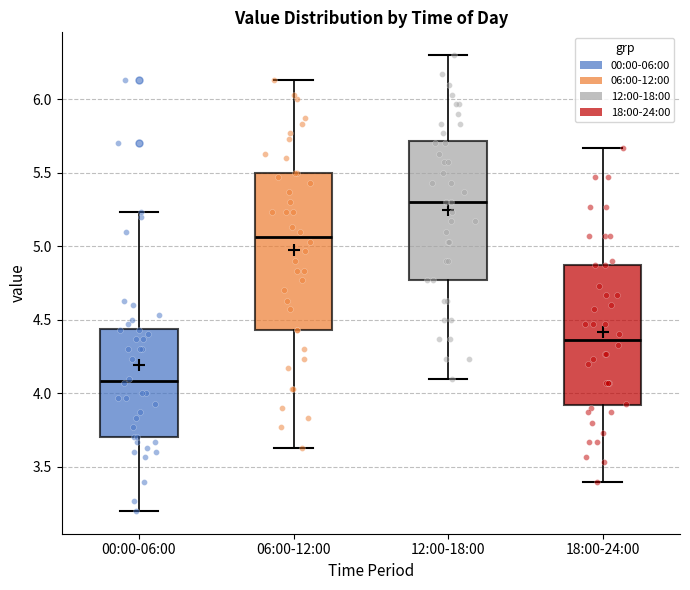

Where does the lower whisker of the box for 00:00-06:00 end on the y-axis? The values are not printed on the chart, so give them approximately, as read against the axis.

3.20